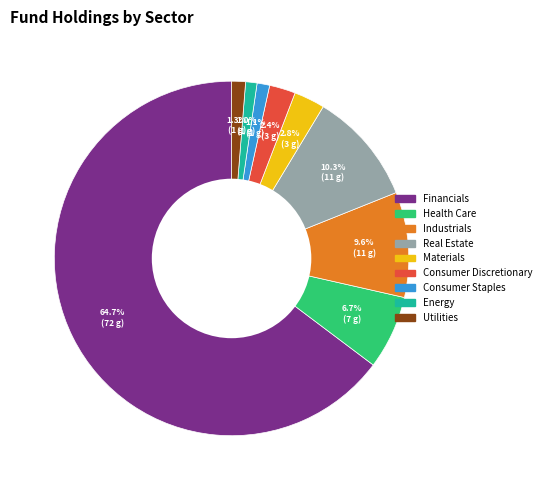

To the nearest percent, what is the average slice percentage?

11%